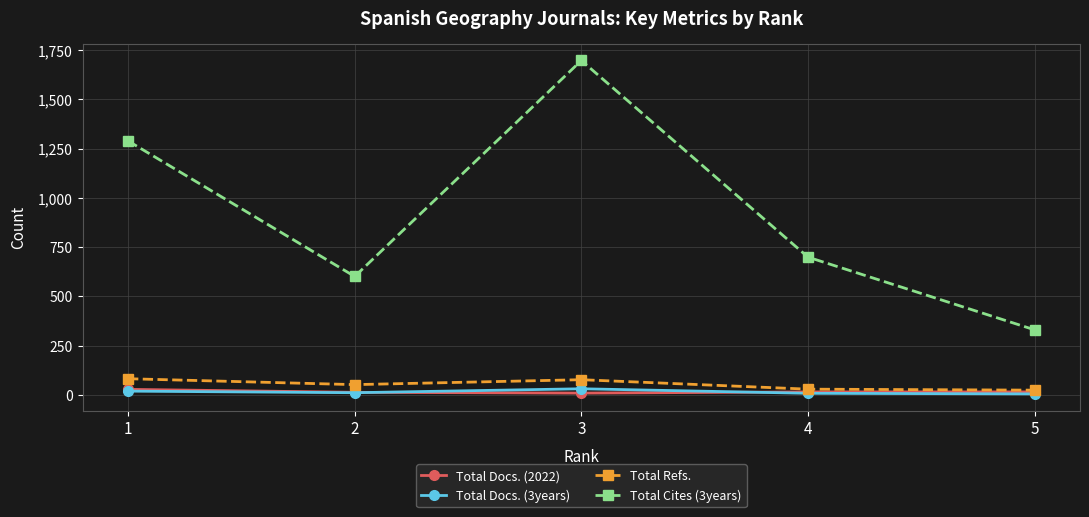

What is the total value across all series at 3?

1814